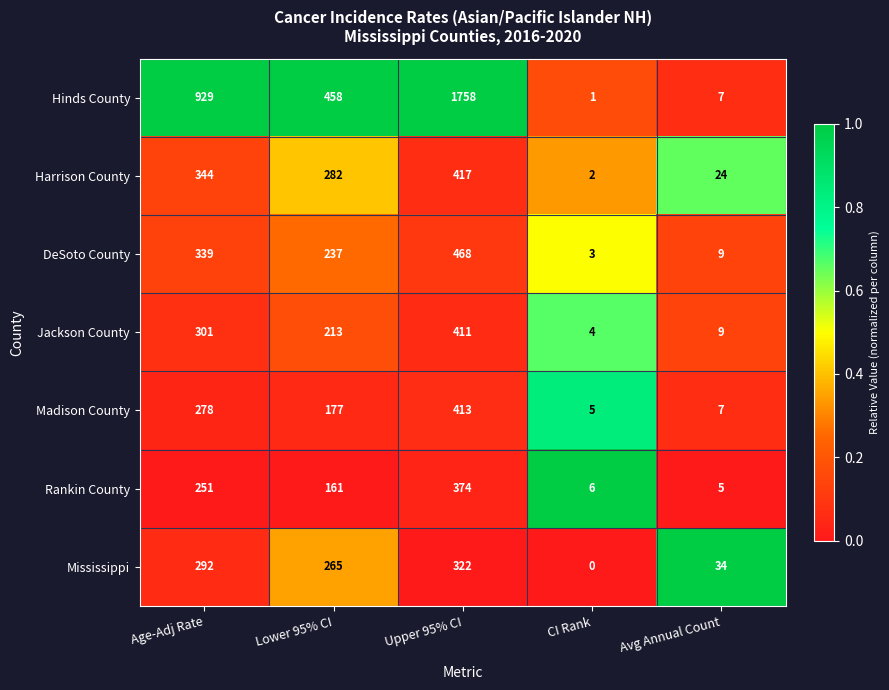

At which category does the chart reach its peak across all series?

Upper 95% CI